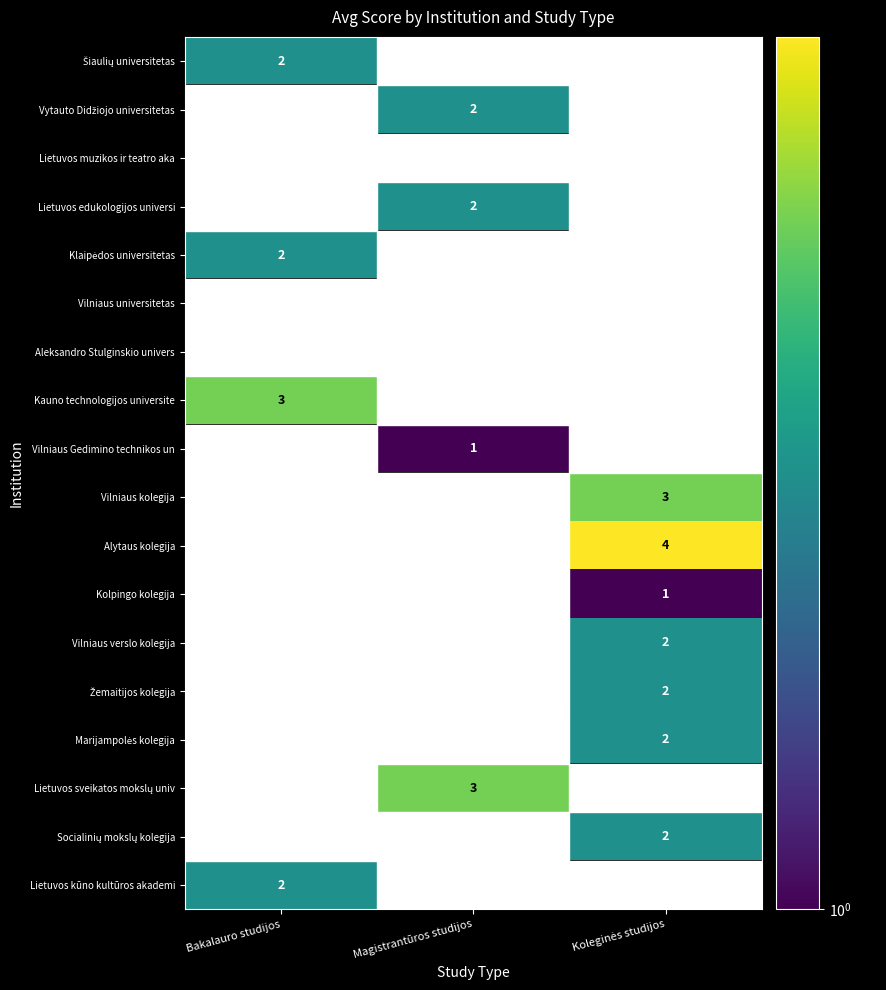

How many values in the Lietuvos kūno kultūros akademi series exceed 0?

1